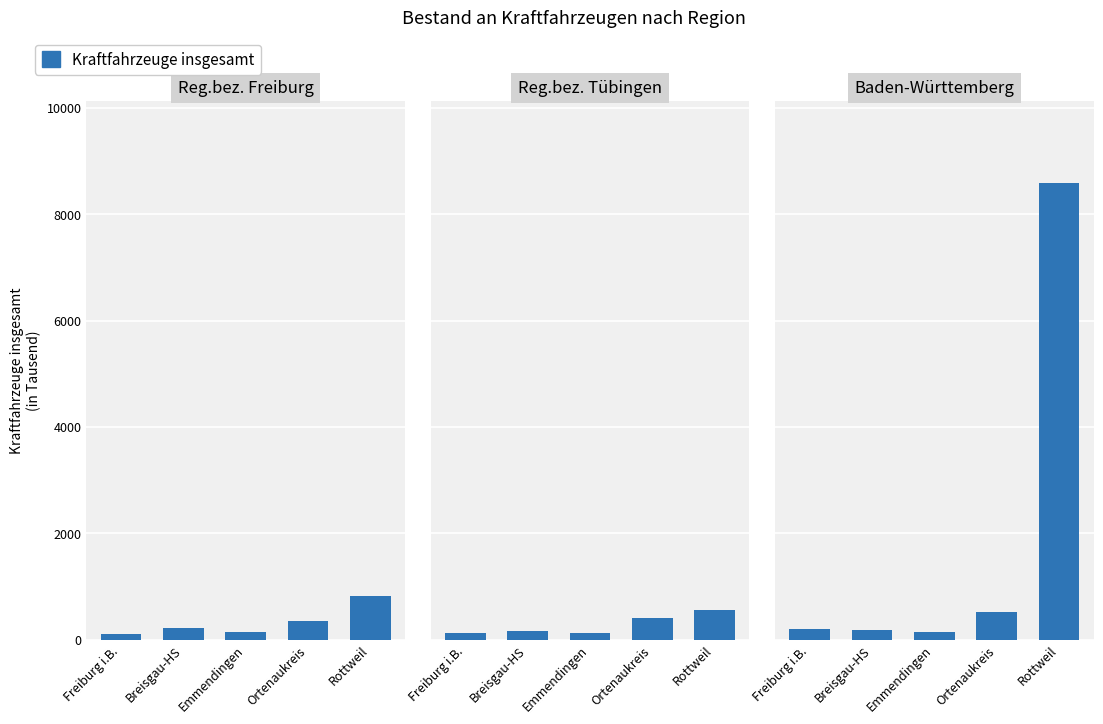

What value does the data have at Emmendingen?

143.8